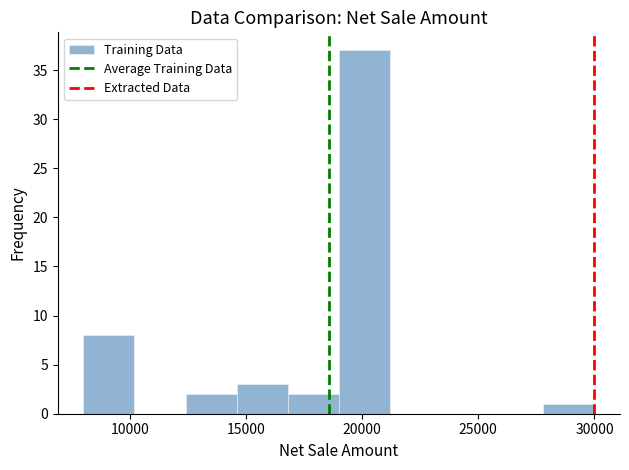

Reading left to right, list every bar in this chart as the range it spans on the x-axis followed by its height. Neither the bar edges nor the heights are printed on the chart, so give them approximately, as read against the axes.

8000 to 10200: 8
10200 to 12400: 0
12400 to 14600: 2
14600 to 16800: 3
16800 to 19000: 2
19000 to 21200: 37
21200 to 23400: 0
23400 to 25600: 0
25600 to 27800: 0
27800 to 30000: 1